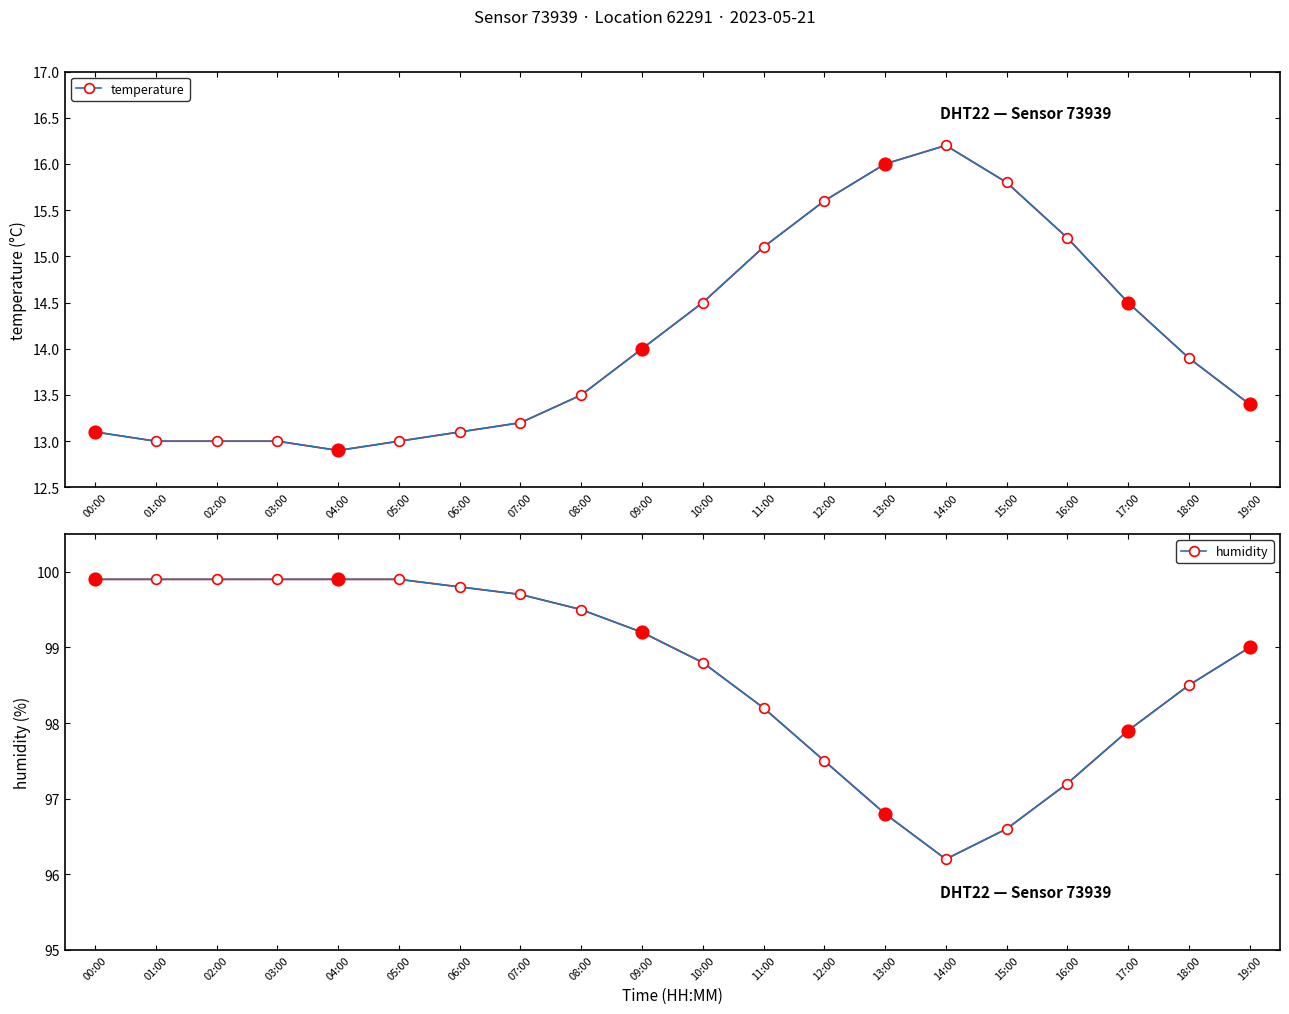

List the series in order of their peak value, lowest first.

temperature, humidity